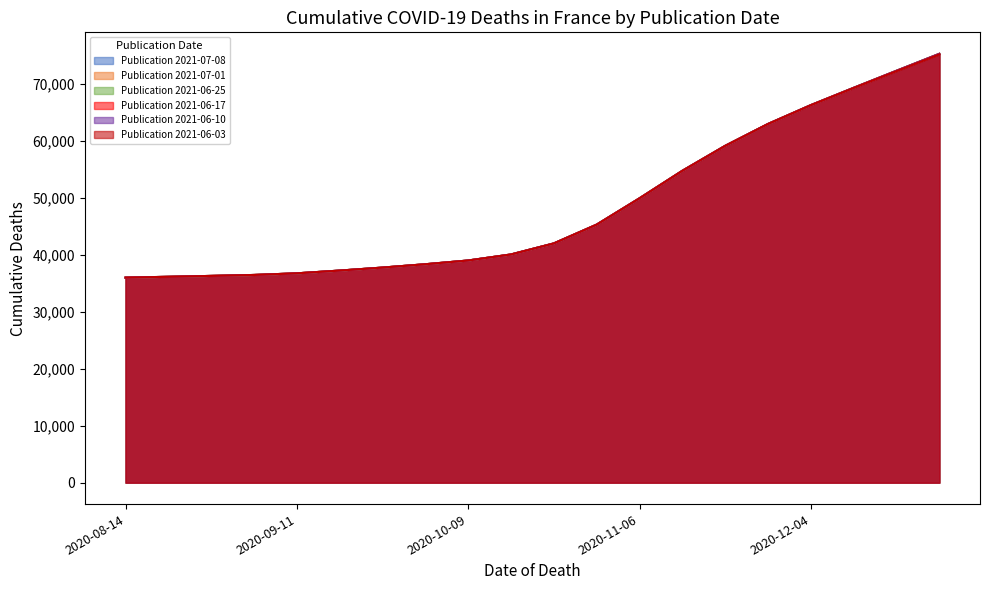

What is the sum of the Publication 2021-06-17 values at 2020-08-28 and 2020-12-04?

102573